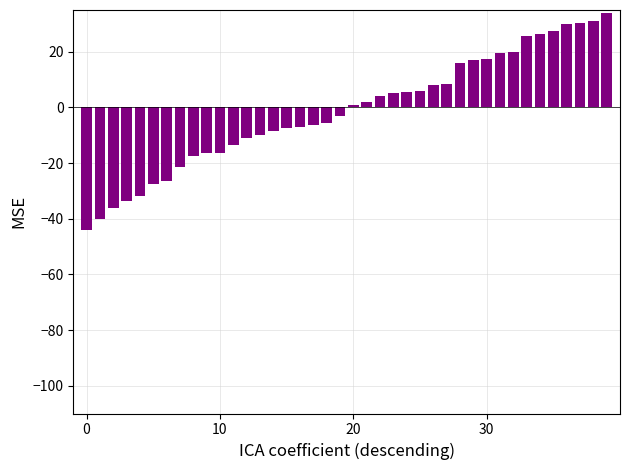

What is the difference between the second highest and second lowest values?

71.0